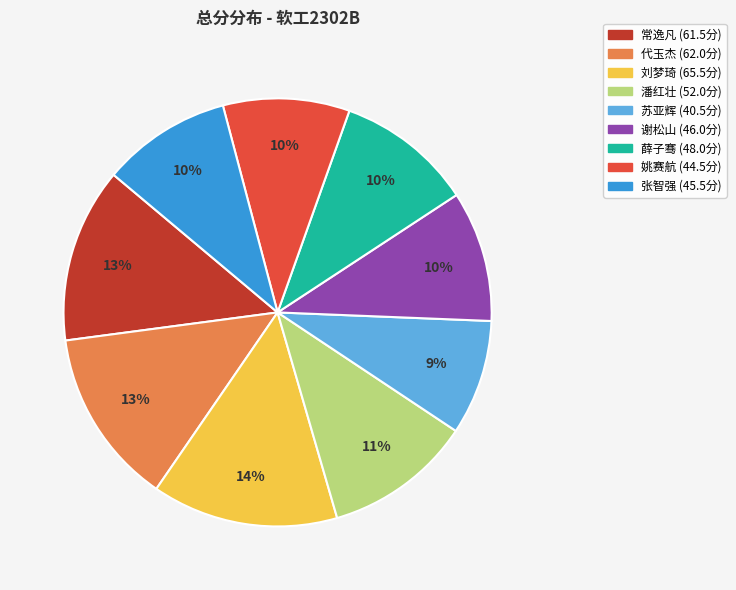

To the nearest percent, what is the difference between the largest and smallest slice percentages?

5%